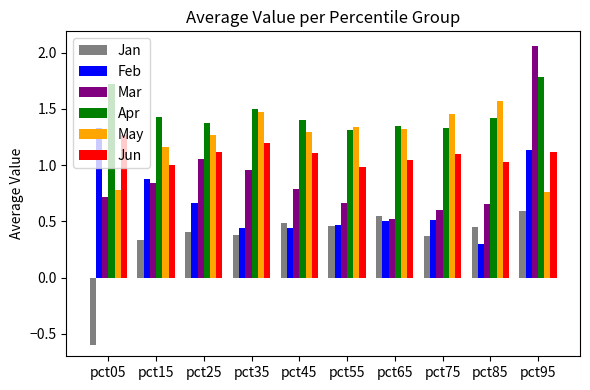

Which series has the largest total across all categories?

Apr